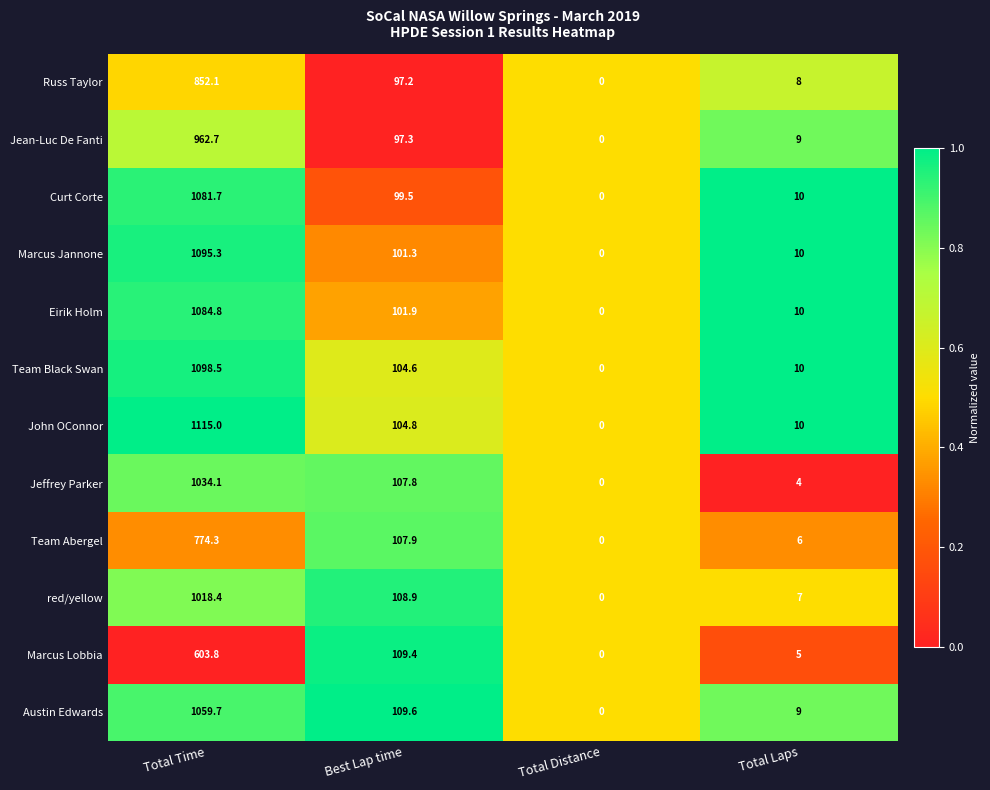

At which label is Austin Edwards closest to 529?

Best Lap time